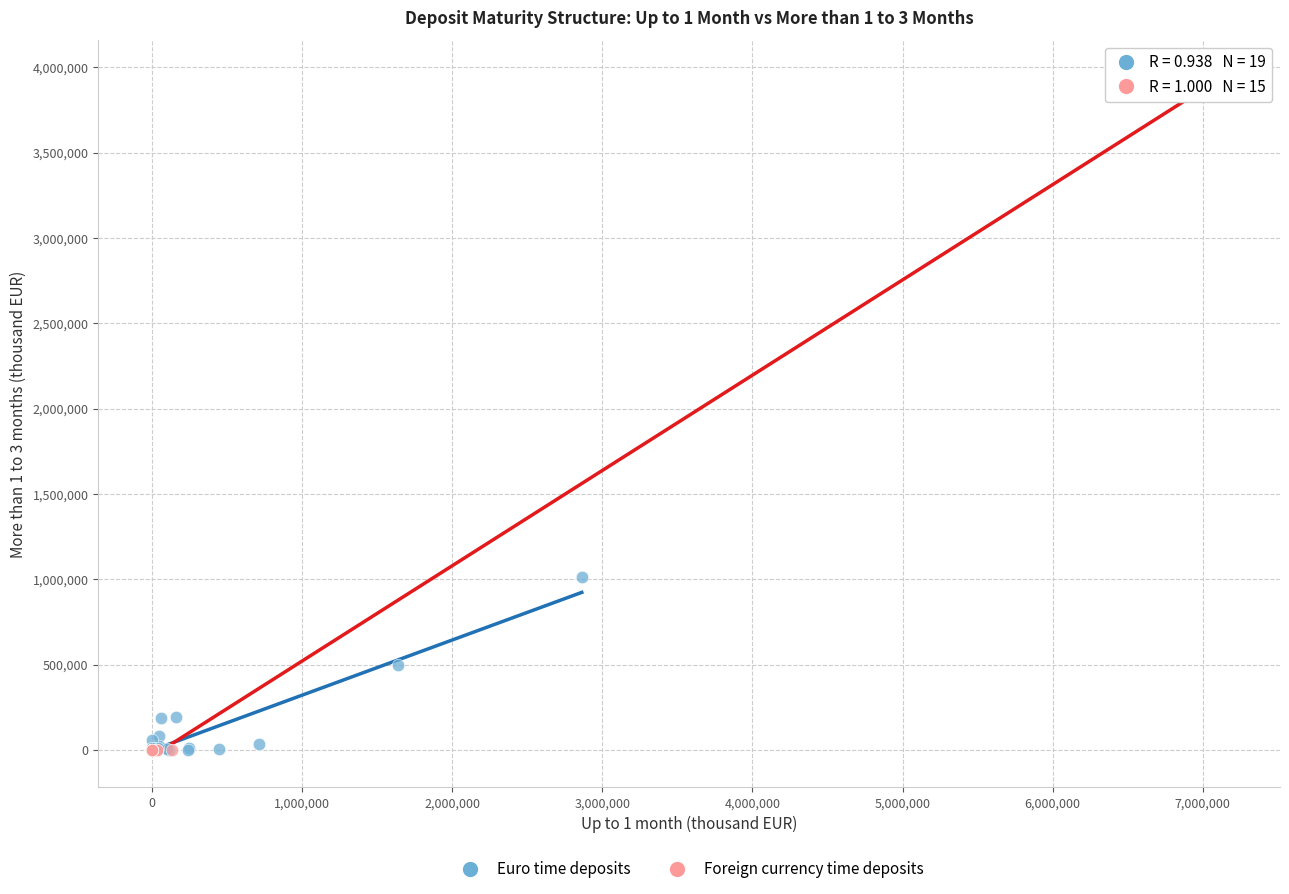

Which series has the largest Y range (max minus min)?

Foreign currency time deposits